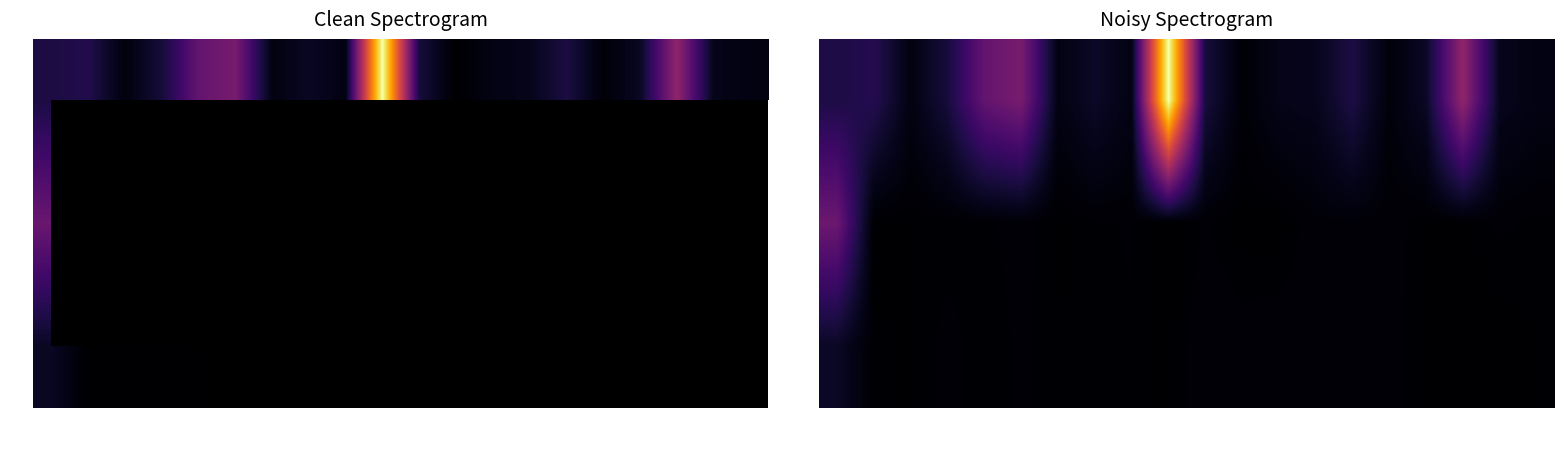

What is the difference between the second highest and second lowest values in the 92 series?

4052.6